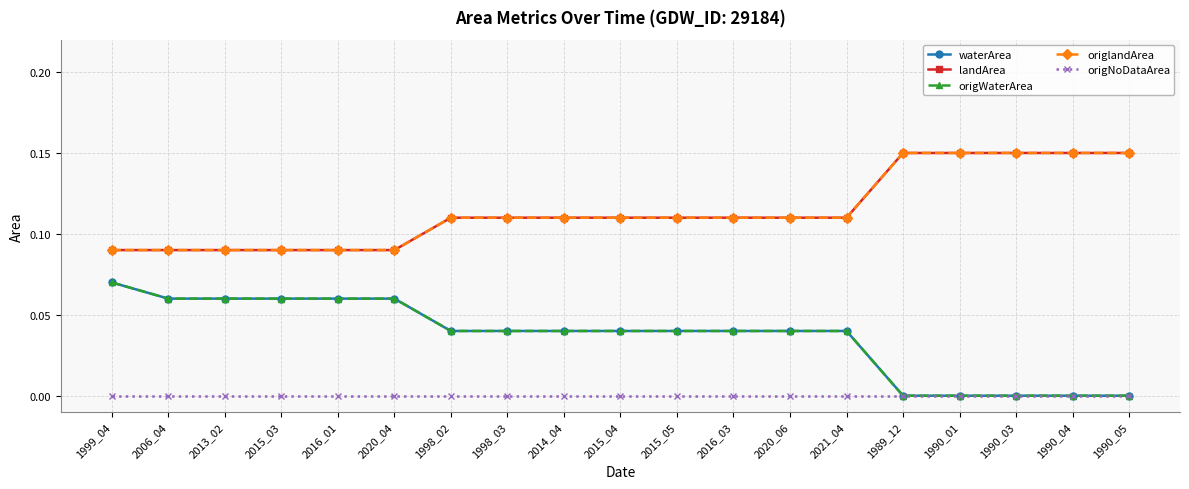

Is this an area chart (filled region under the line)?

No